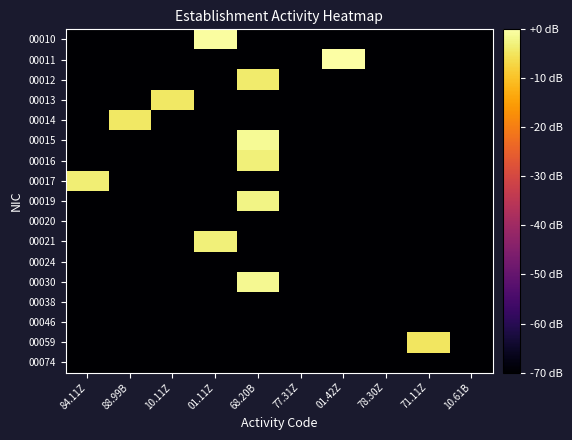

At which category is the sum across all series the highest?

68.20B